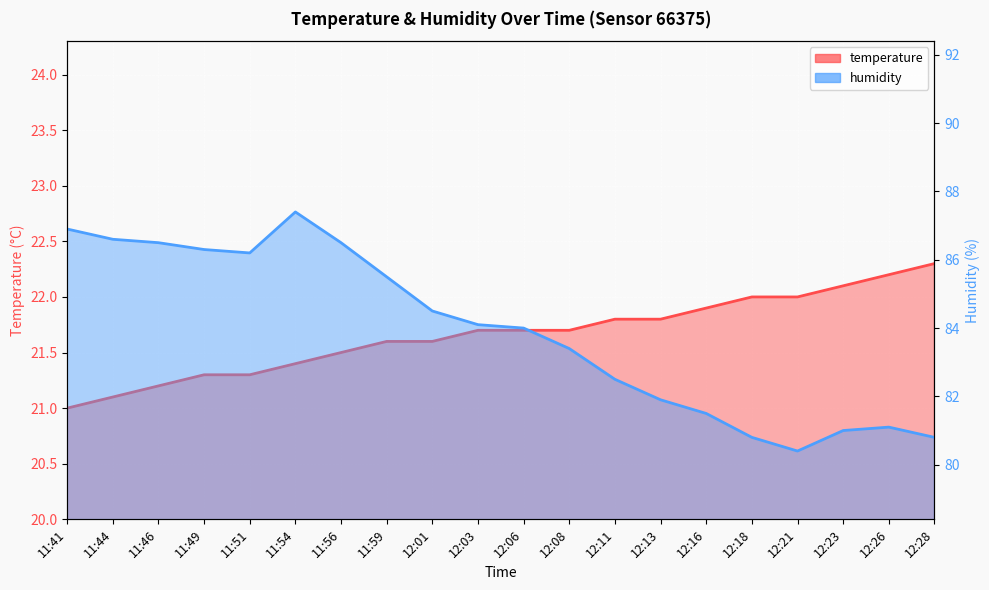

What is the value of the temperature point at the 14th from the left?

21.8